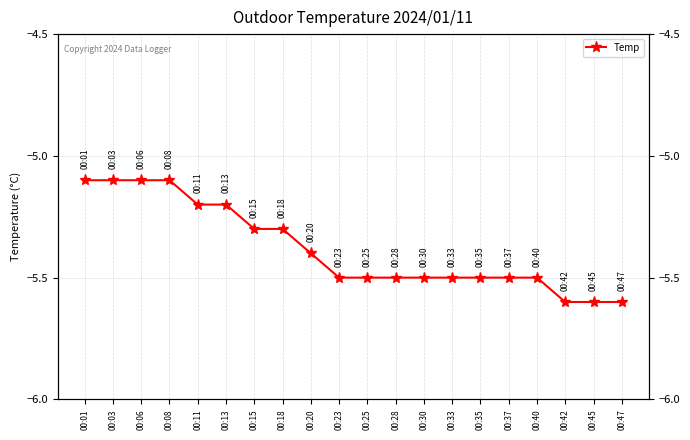

What is the change in value from 00:11 to 00:40?

-0.3